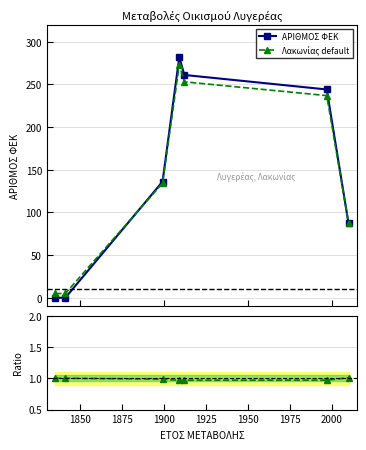

Does the chart have visible grid lines?

Yes